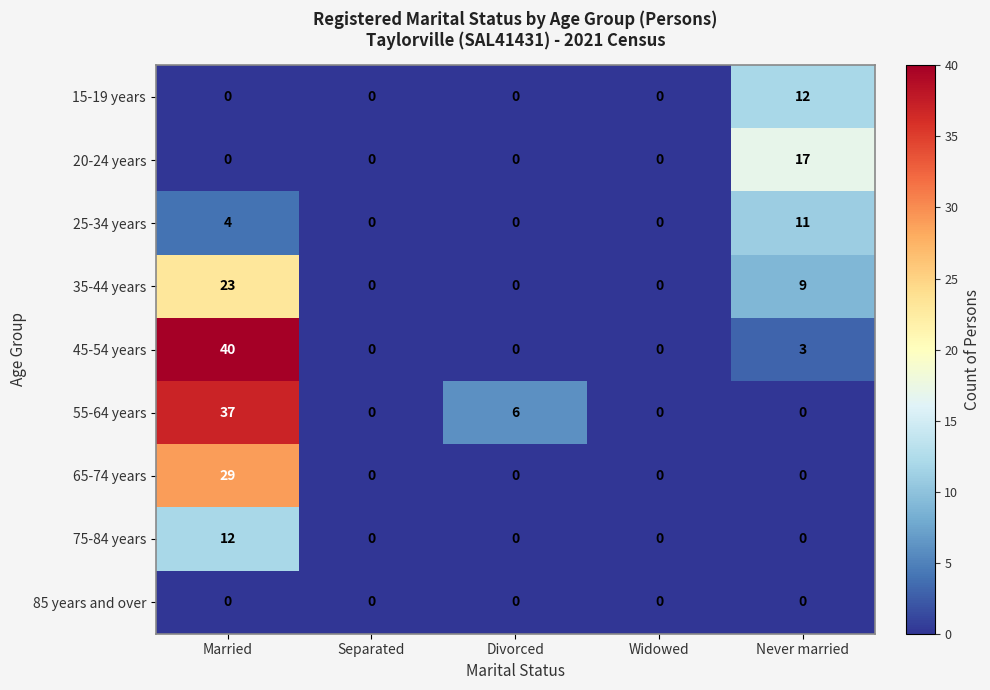

Which series has the largest range (max minus min)?

45-54 years